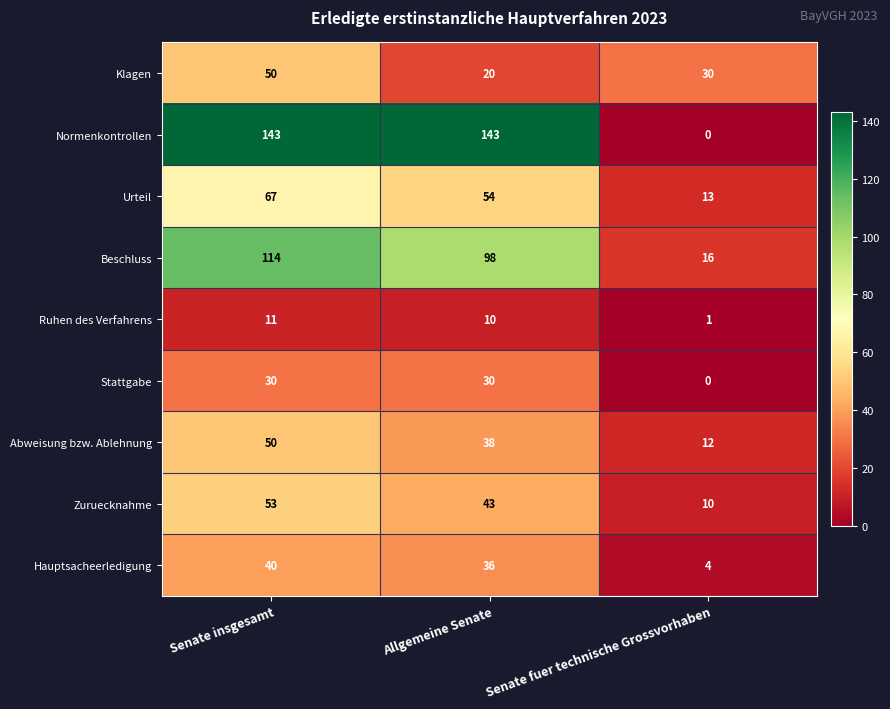

What is the highest value of the Hauptsacheerledigung series?

40